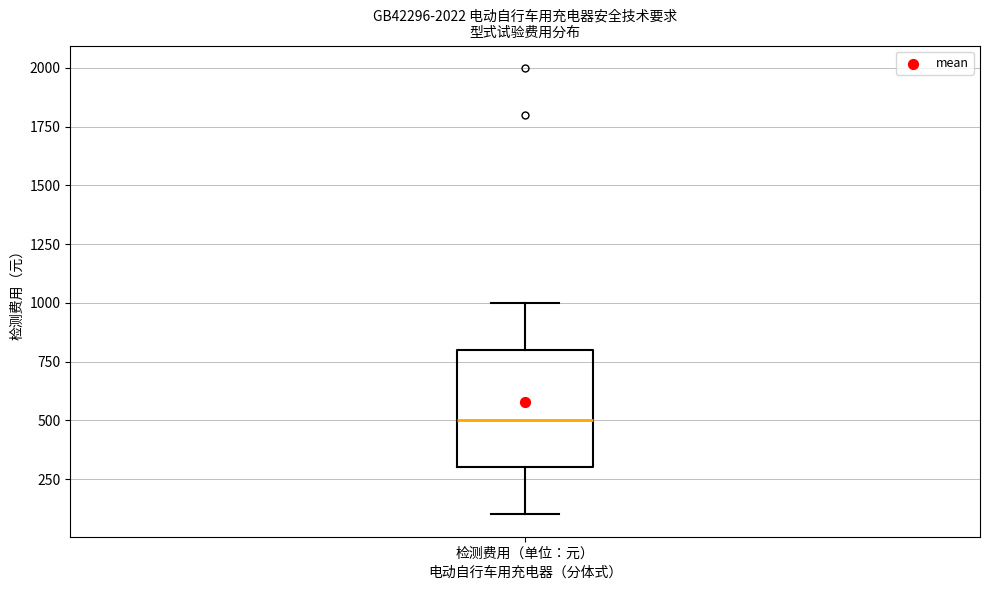

Transcribe this box plot: give where the median line is, the range the box spans, and where the two whiskers end, as read against the y-axis. The values are not printed on the chart, so give them approximately, as read against the axis.

median 500, box 300 to 800, whiskers 100 to 1000